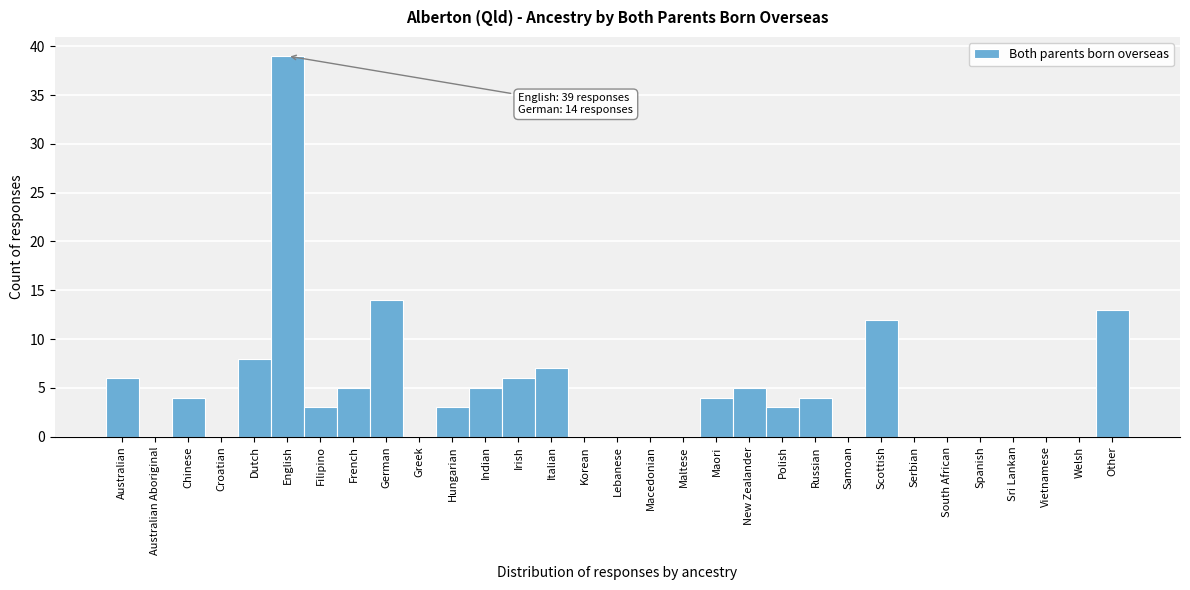

At which label is the value closest to 19?

German